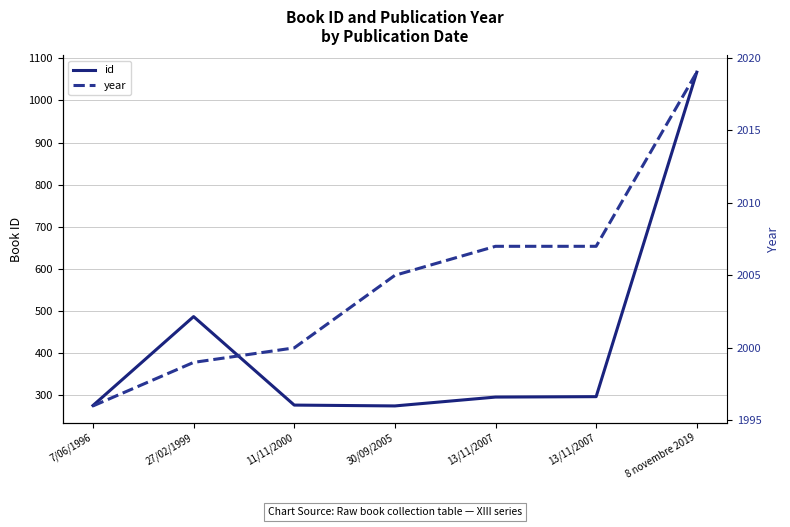

Is it true that id equals 659 at 27/02/1999?

False